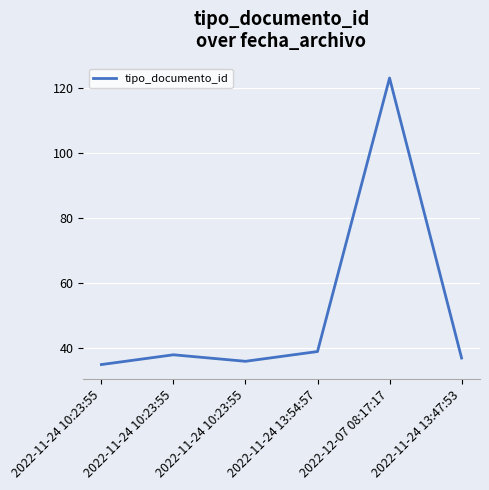

Is this an area chart (filled region under the line)?

No